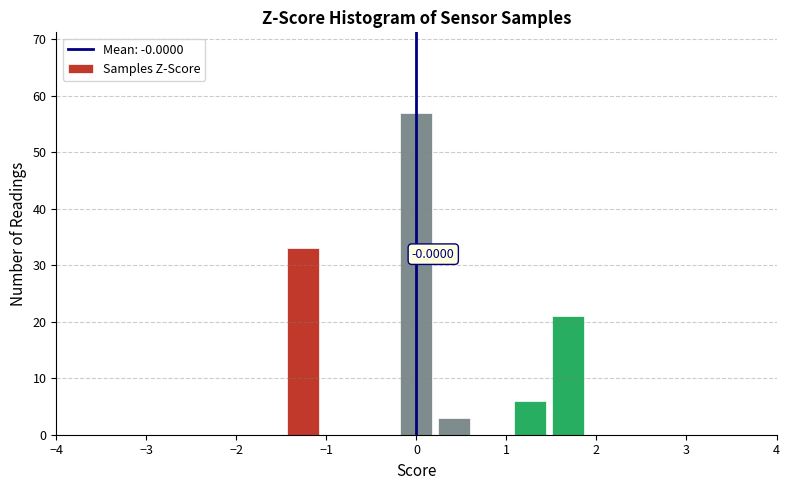

Which range on the x-axis has the tallest bar?

-0.2 to 0.2